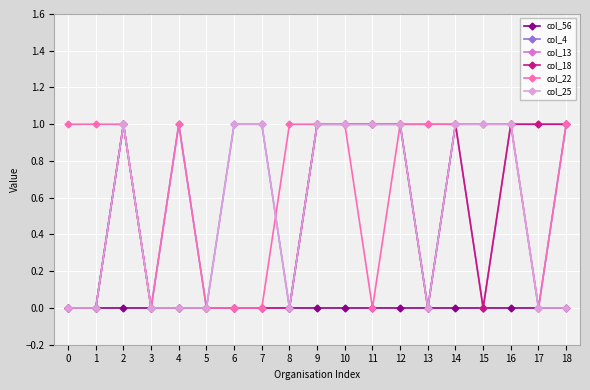

True or false: col_13 has a value of 1 at 9.

True